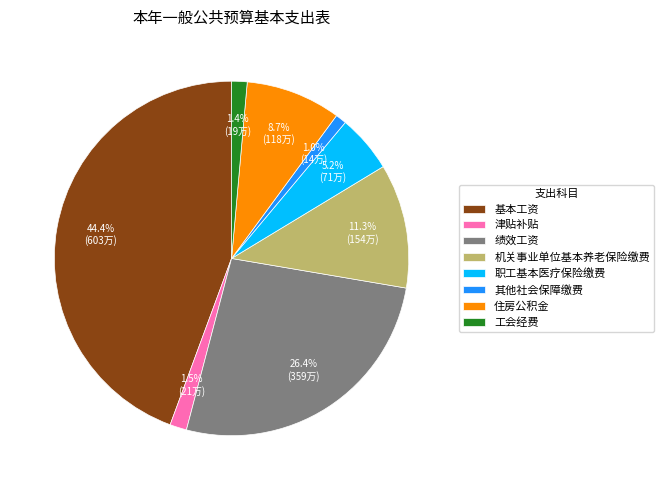

True or false: 绩效工资 accounts for 19% of the total.

False